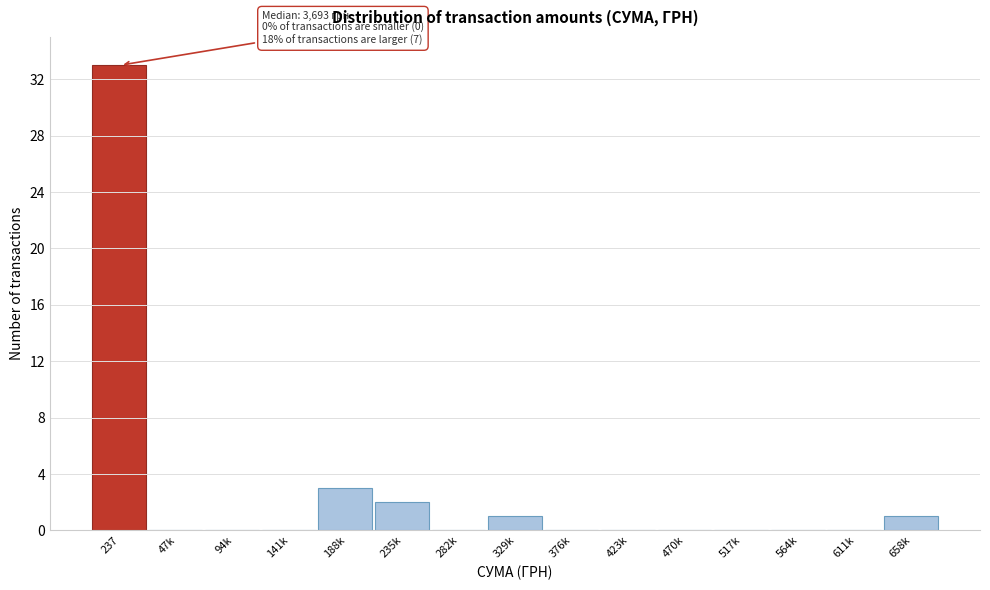

Reading left to right, extract all data points from this chart.

237=33	47k=0	94k=0	141k=0	188k=3	235k=2	282k=0	329k=1	376k=0	423k=0	470k=0	517k=0	564k=0	611k=0	658k=1